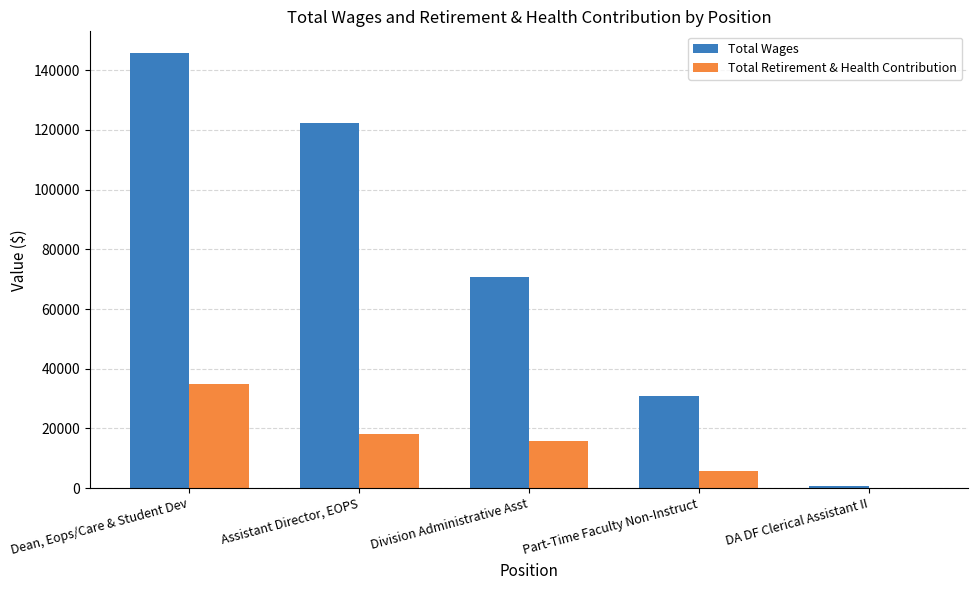

Is it true that Total Wages equals 70696 at Division Administrative Asst?

True